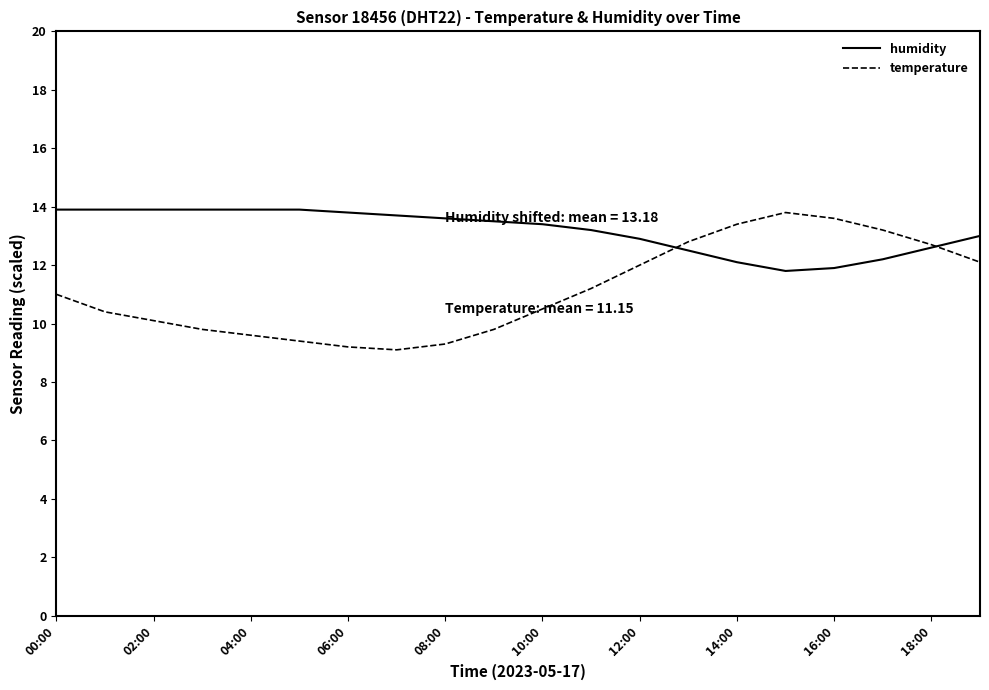

Reading right to left, what are all the values shown in this chart?

humidity: 13.0	12.6	12.2	11.9	11.8	12.1	12.5	12.9	13.2	13.4	13.5	13.6	13.7	13.8	13.9	13.9	13.9	13.9	13.9	13.9
temperature: 12.1	12.7	13.2	13.6	13.8	13.4	12.8	12.0	11.2	10.5	9.8	9.3	9.1	9.2	9.4	9.6	9.8	10.1	10.4	11.0